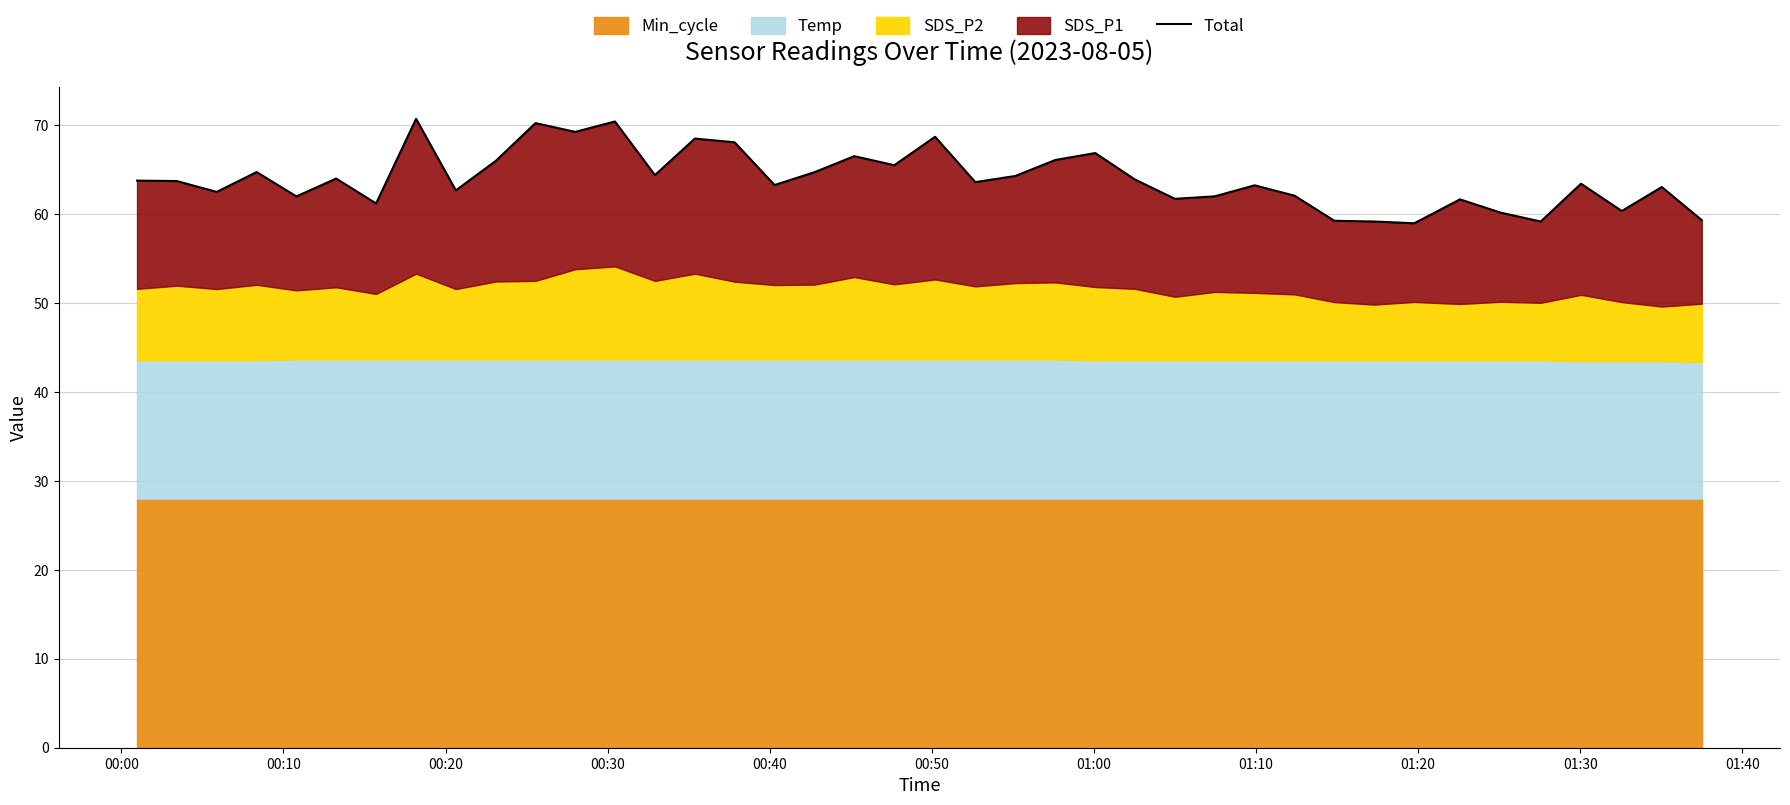

What position from the right is 00:00?

40